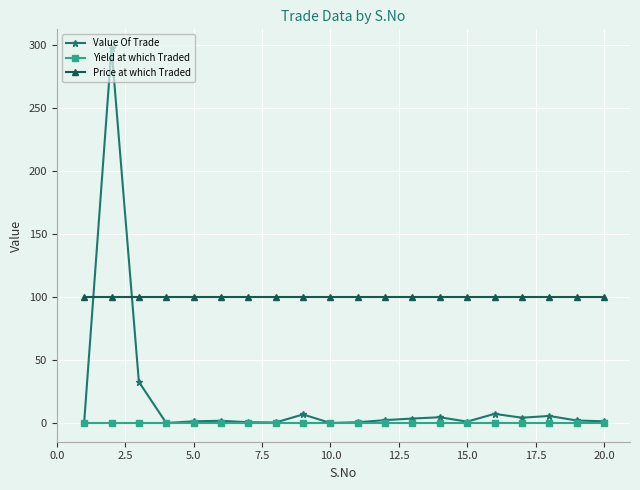

What is the value of the Price at which Traded point at the 1st from the left?

99.9